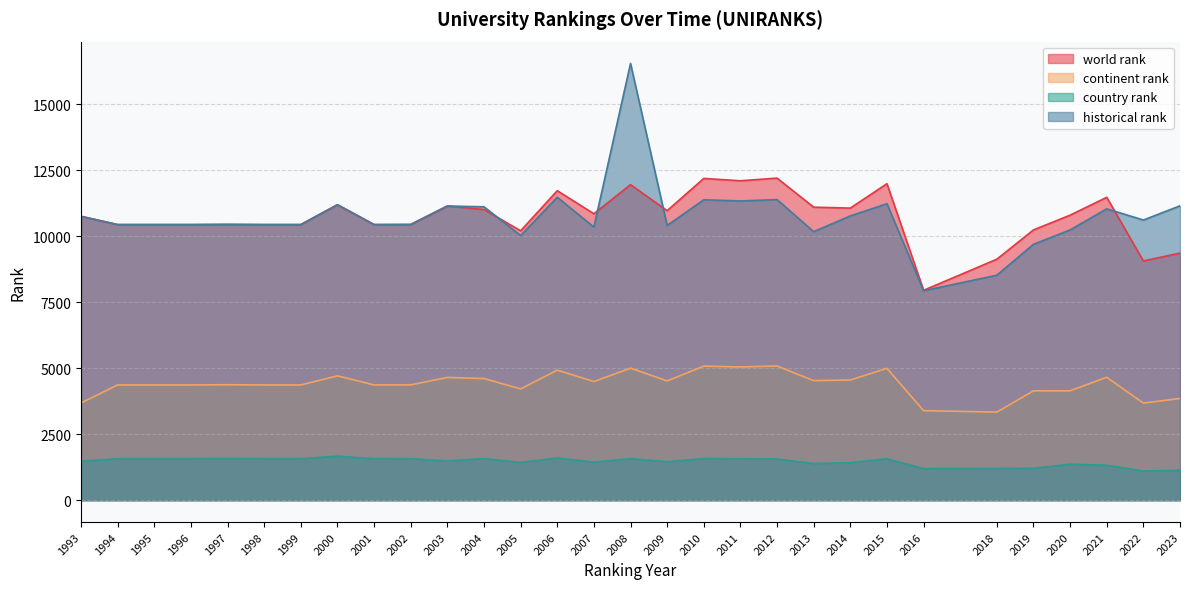

Which series has the largest total across all categories?

historical rank